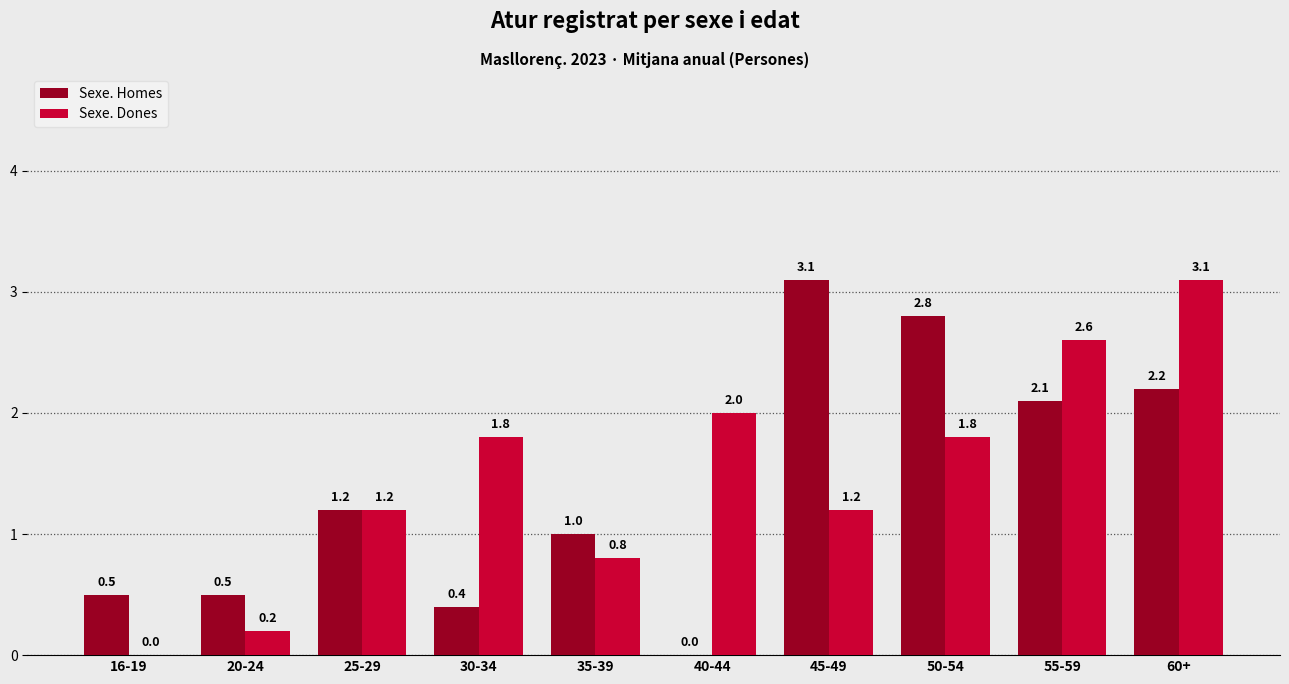

What is the maximum value shown in the chart?

3.1